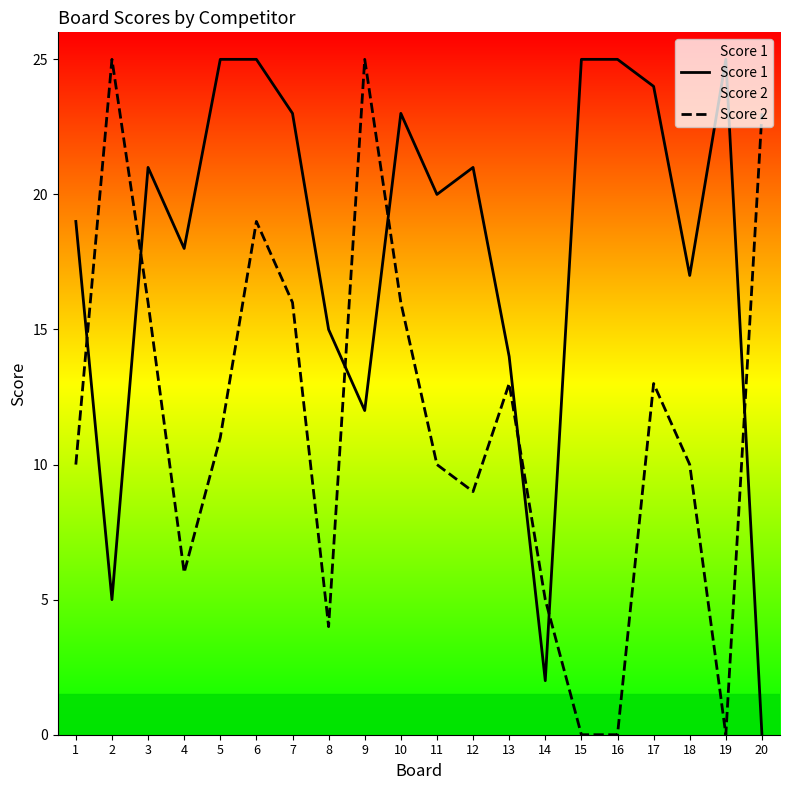

Where is Score 2 nearest to the value 12?

5